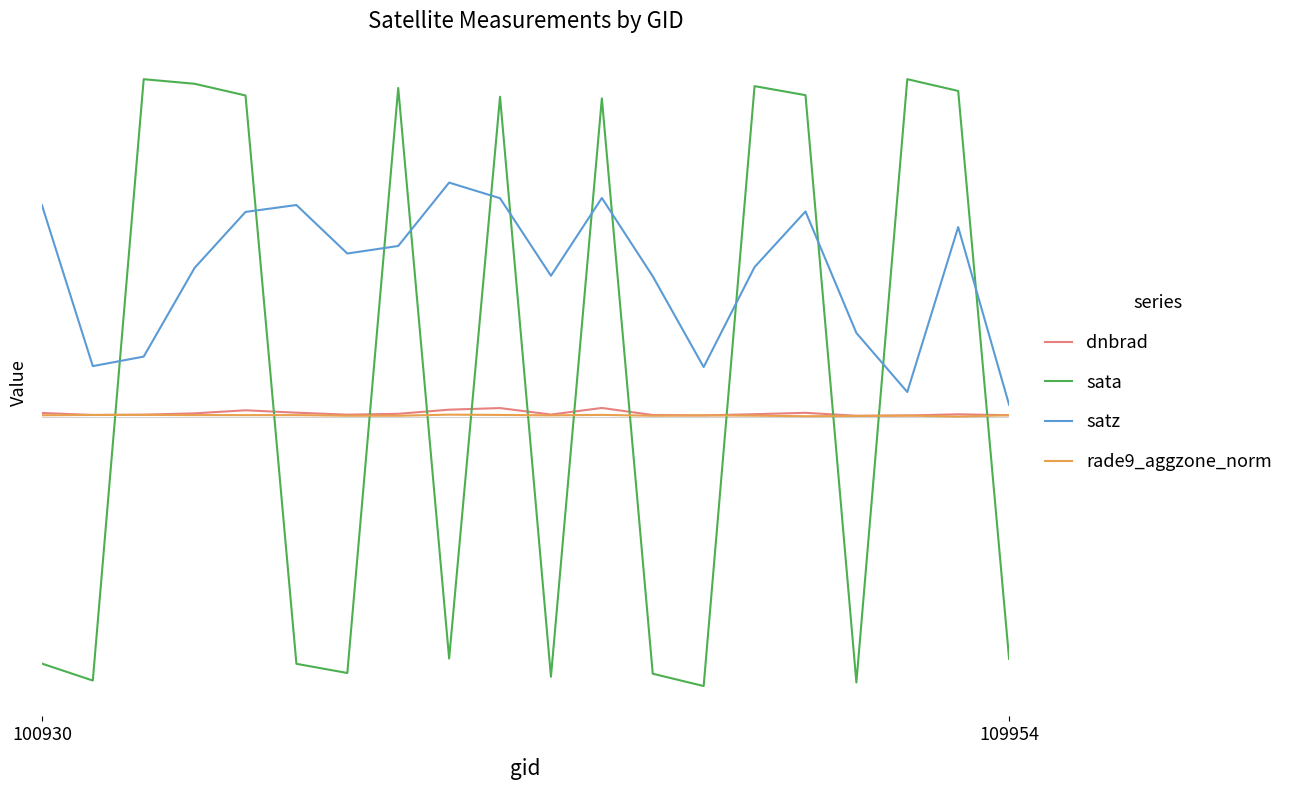

Does the chart display data point markers on the line(s)?

No